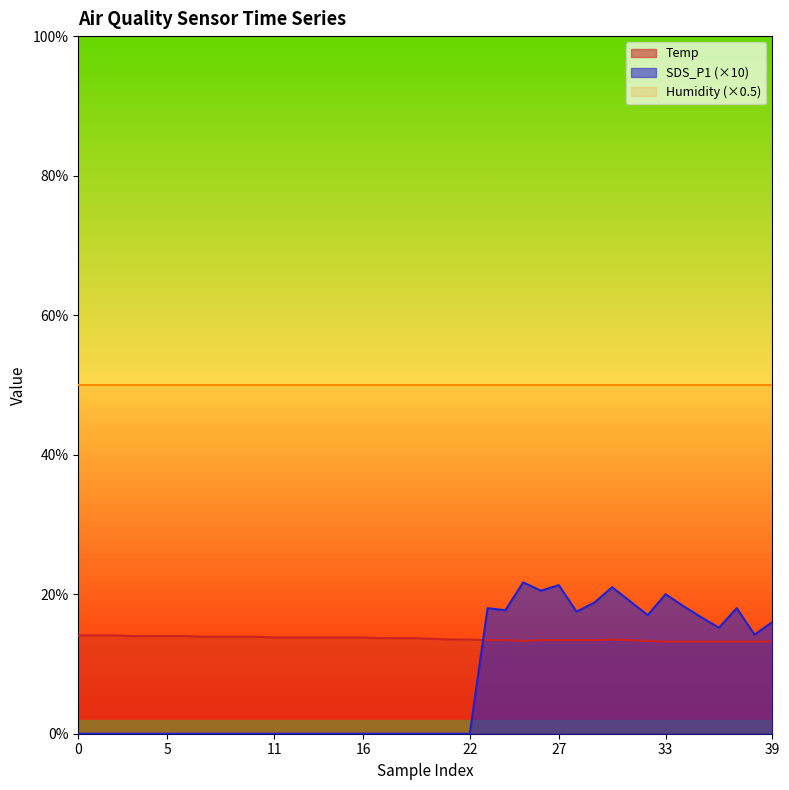

Where is the first local maximum for Temp?

30